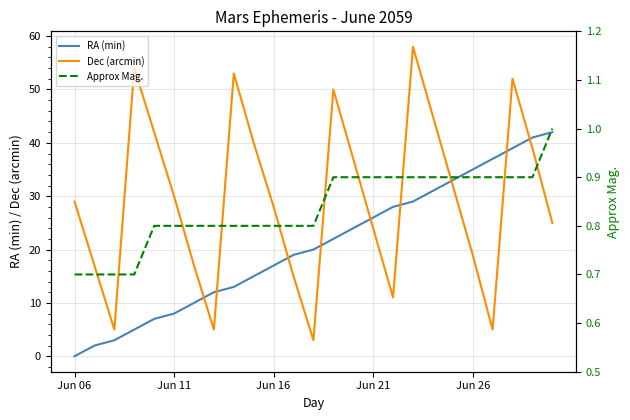

The Approx Mag. series shows 0.2 at Jun 06. True or false?

False